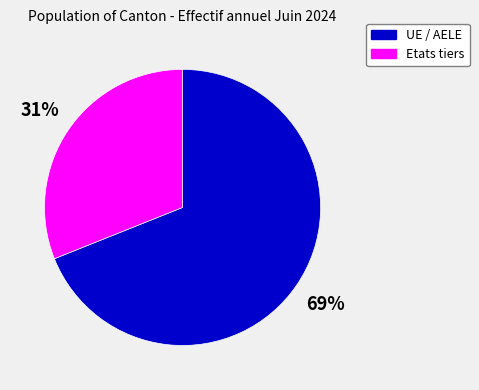

The Etats tiers slice represents 31% of the pie. True or false?

True